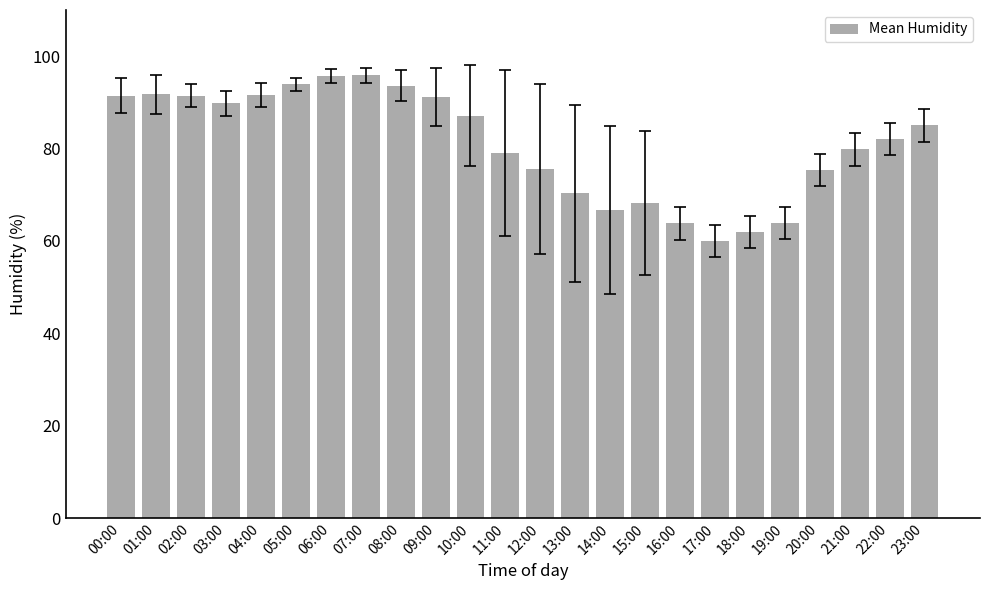

What is the value of the 15th bar from the left?

66.7